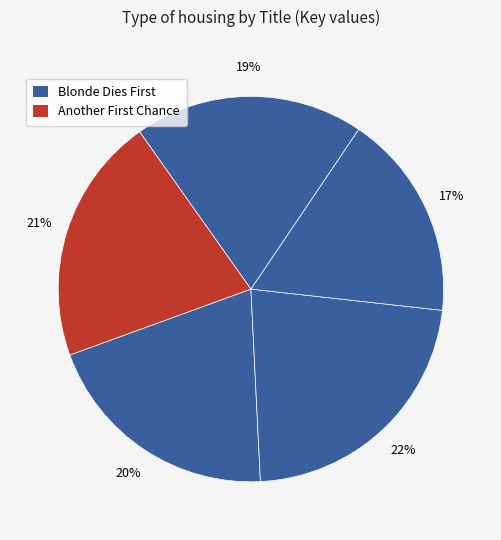

How many slices are in this pie chart?

5